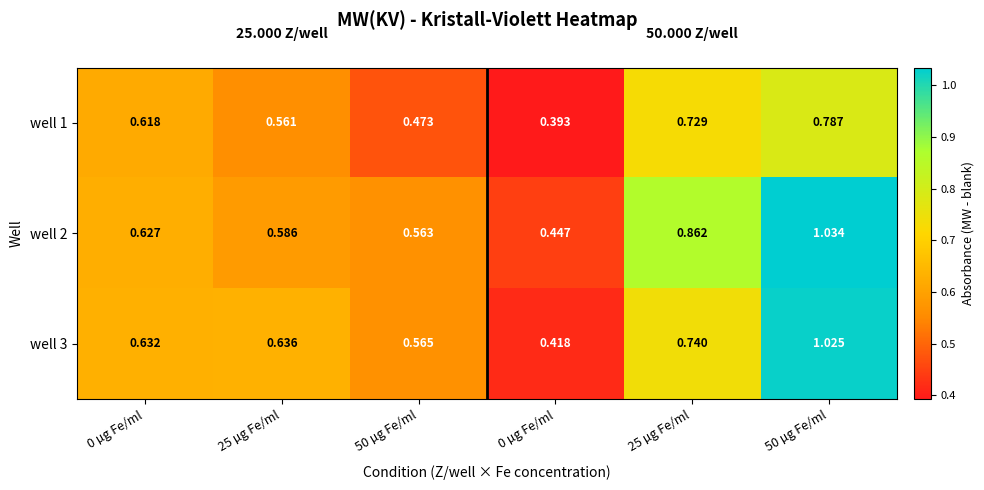

Reading right to left, list all the values displayed in this chart.

well 1: 50 µg Fe/ml=0.8	25 µg Fe/ml=0.7	0 µg Fe/ml=0.4	50 µg Fe/ml=0.5	25 µg Fe/ml=0.6	0 µg Fe/ml=0.6
well 2: 50 µg Fe/ml=1.0	25 µg Fe/ml=0.9	0 µg Fe/ml=0.4	50 µg Fe/ml=0.6	25 µg Fe/ml=0.6	0 µg Fe/ml=0.6
well 3: 50 µg Fe/ml=1.0	25 µg Fe/ml=0.7	0 µg Fe/ml=0.4	50 µg Fe/ml=0.6	25 µg Fe/ml=0.6	0 µg Fe/ml=0.6